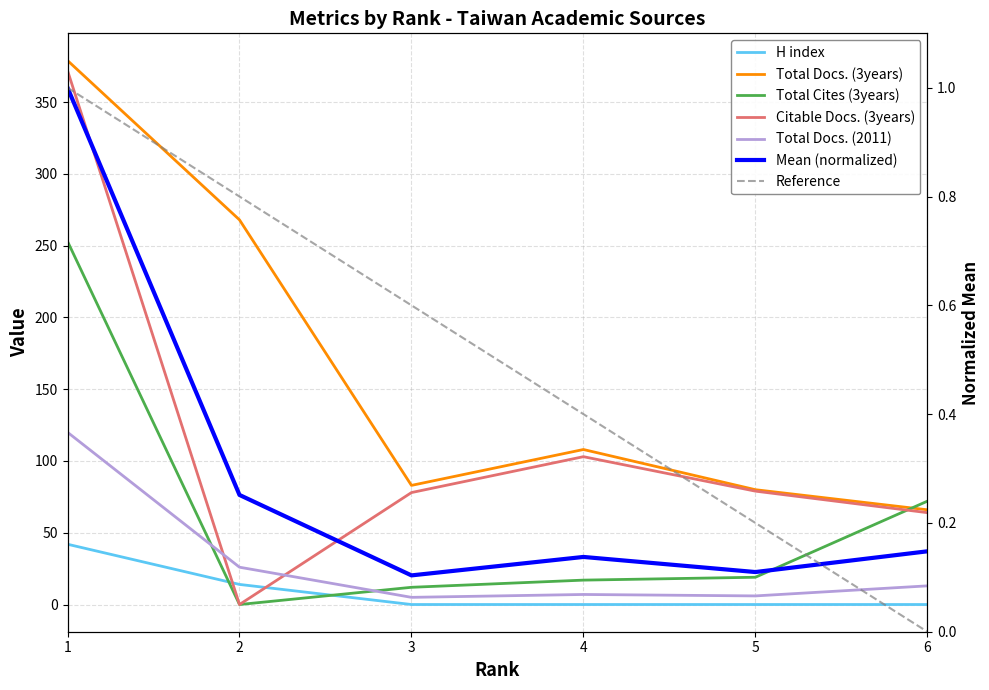

Reading left to right, transcribe all the data shown in this chart.

H index: 42	14	0	0	0	0
Total Docs. (3years): 379	268	83	108	80	66
Total Cites (3years): 253	0	12	17	19	72
Citable Docs. (3years): 372	0	78	103	79	64
Total Docs. (2011): 120	26	5	7	6	13